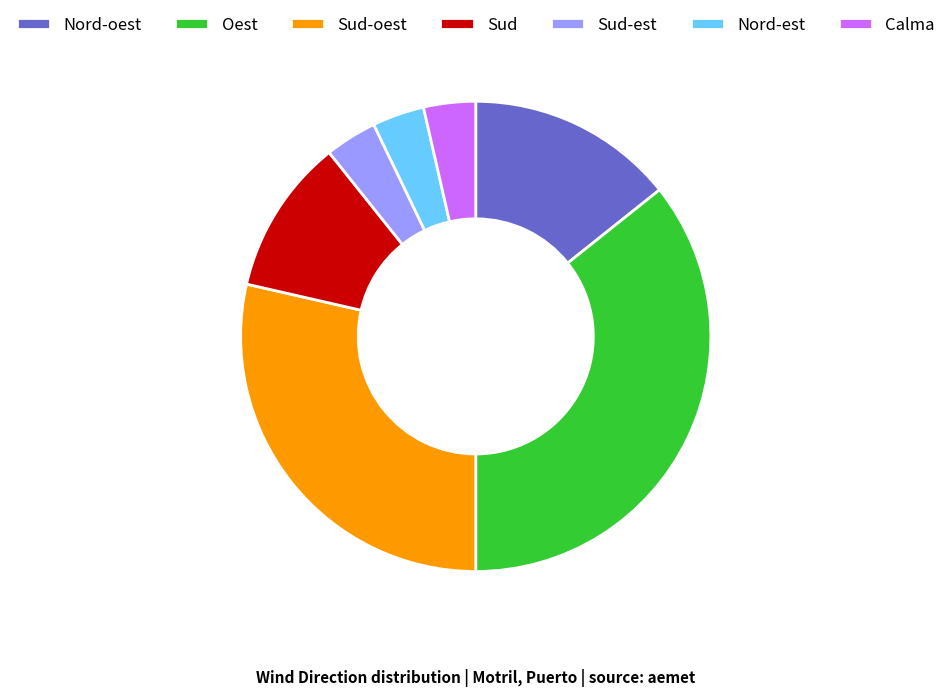

Count the number of slices in the pie.

7